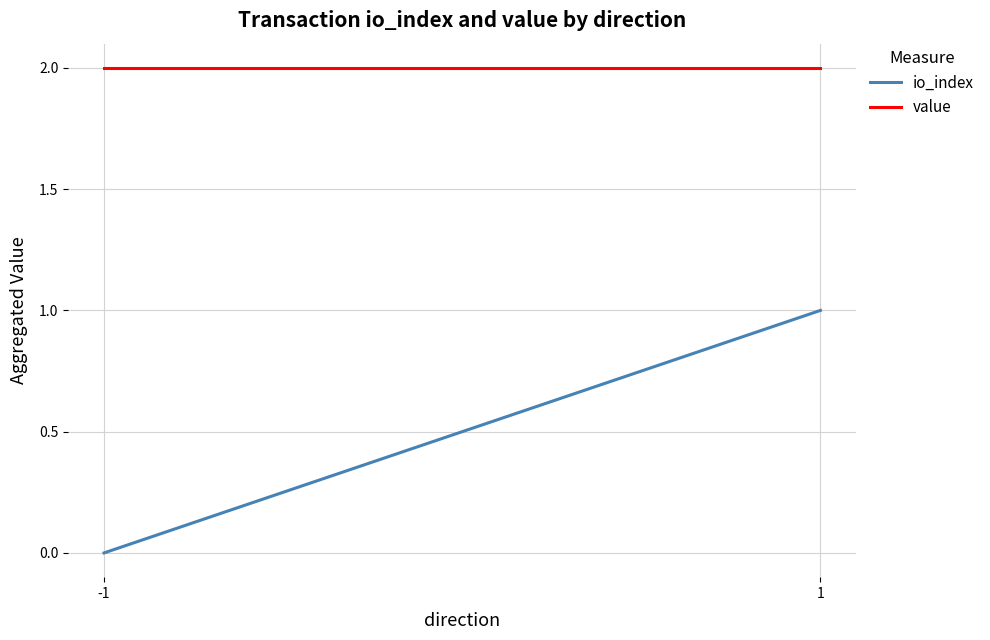

What is the value of the value point at the 1st from the left?

2.0